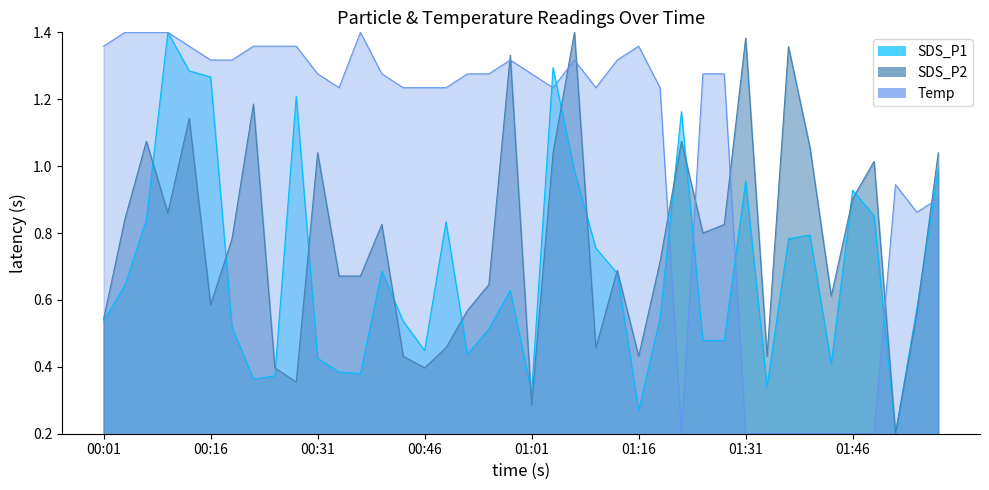

Which has a higher value, 00:58 or 01:55?

00:58